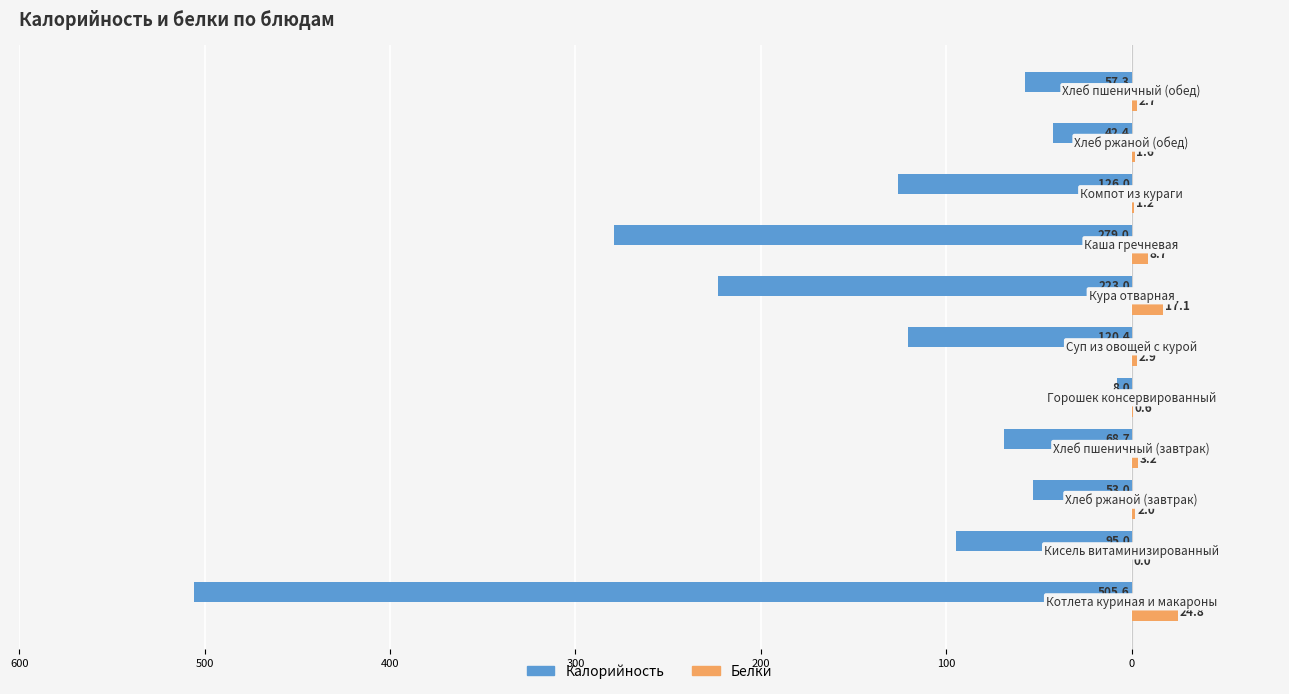

What is the average value of the Калорийность series?

-143.5